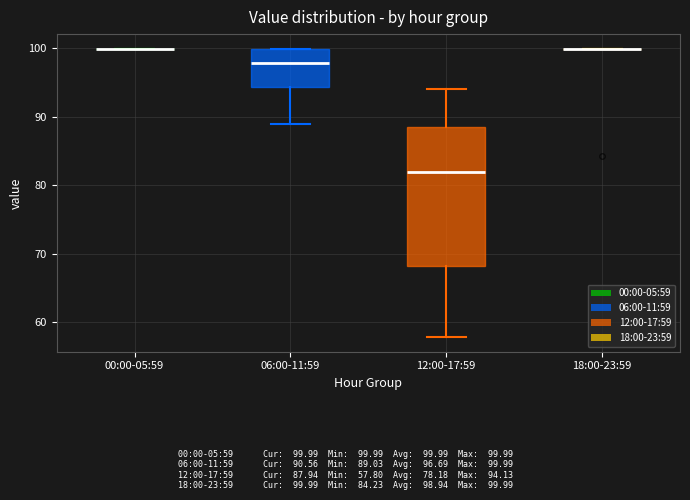

Comparing the boxes themselves (not the whiskers), which one is the tallest?

12:00-17:59